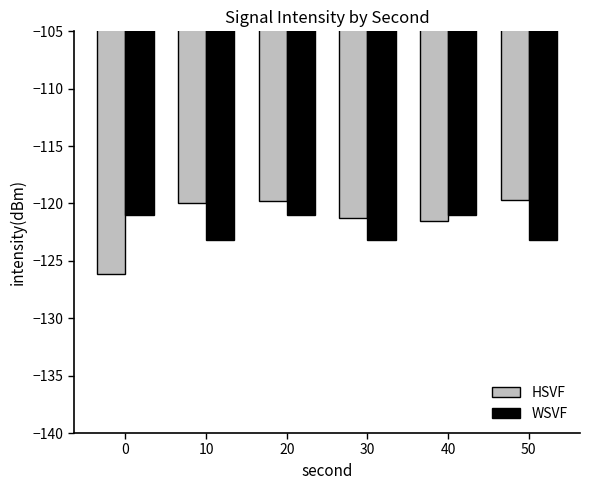

Which series changed the most between 0 and 40?

HSVF